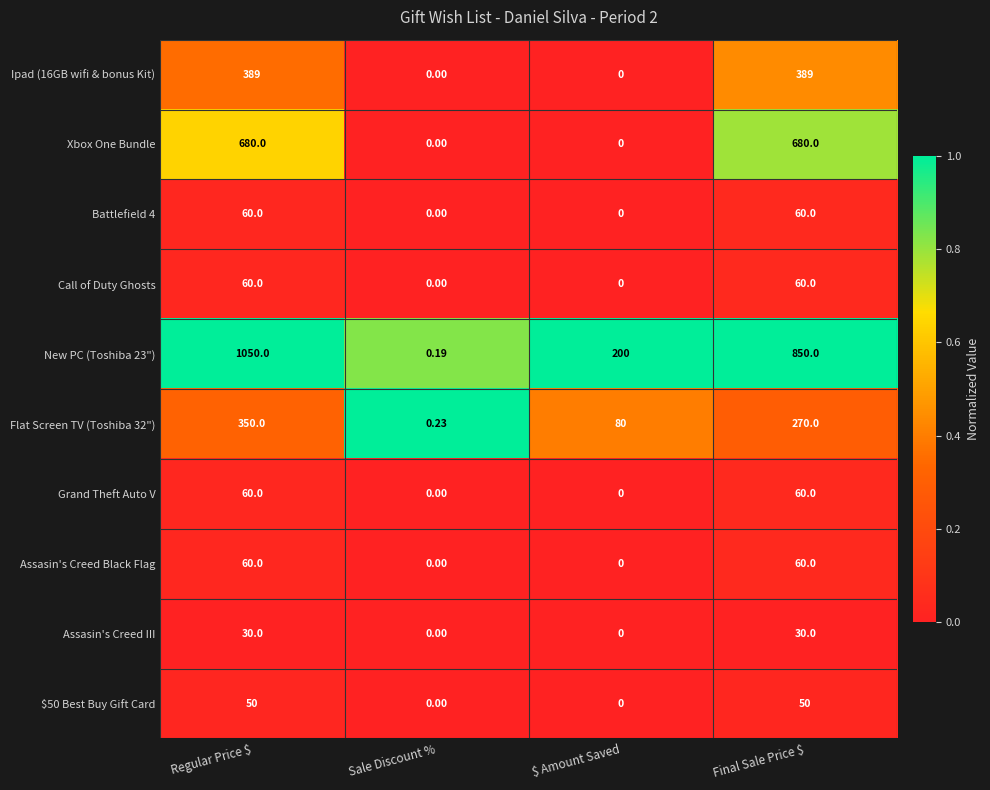

At which category is the sum across all series the highest?

Regular Price $